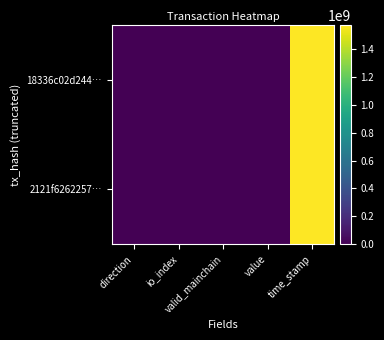

Reading left to right, what are all the values shown in this chart?

18336c02d244…: direction=-1.0	io_index=0.0	valid_mainchain=1.0	value=54.6	time_stamp=1570444136.0
2121f6262257…: direction=1.0	io_index=2.0	valid_mainchain=1.0	value=54.6	time_stamp=1570444124.0